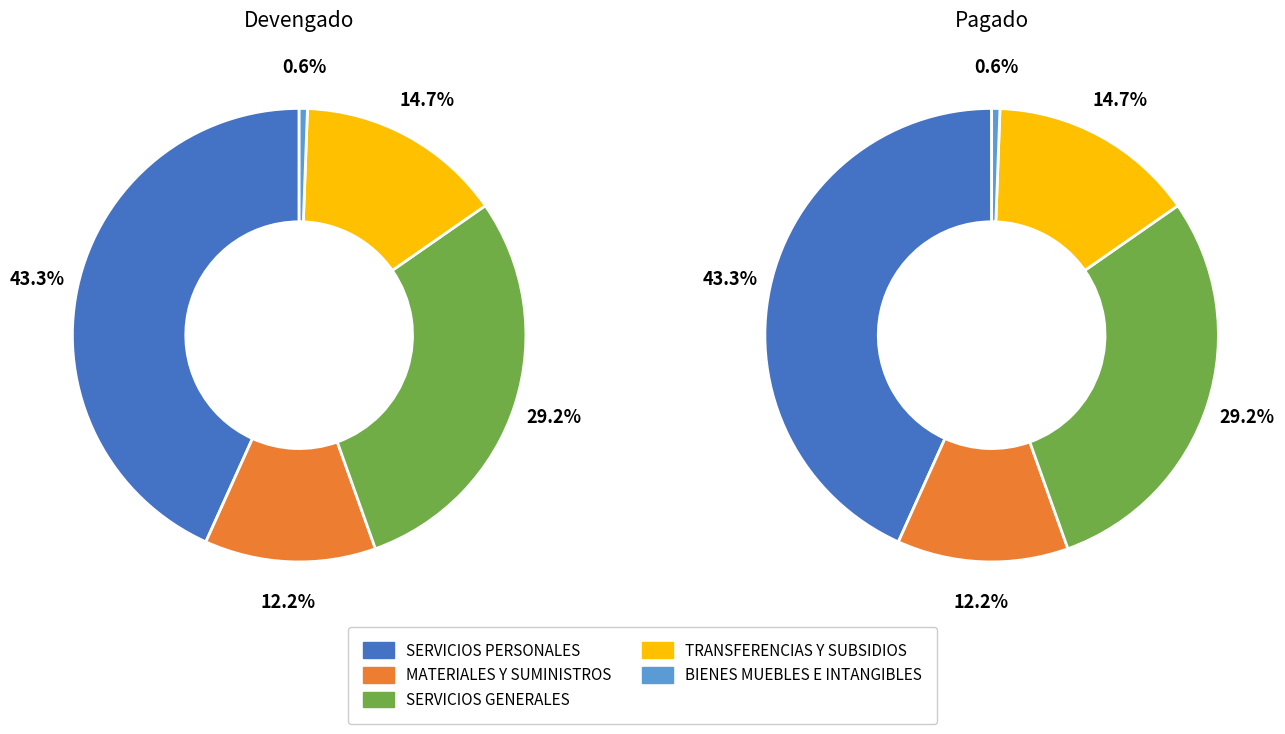

Which category has the biggest portion of the pie?

SERVICIOS PERSONALES